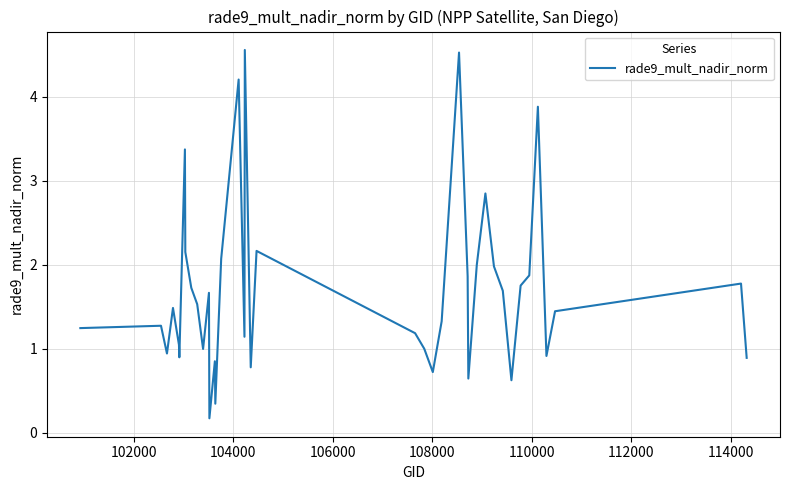

What is the difference between the maximum and minimum values?

4.4